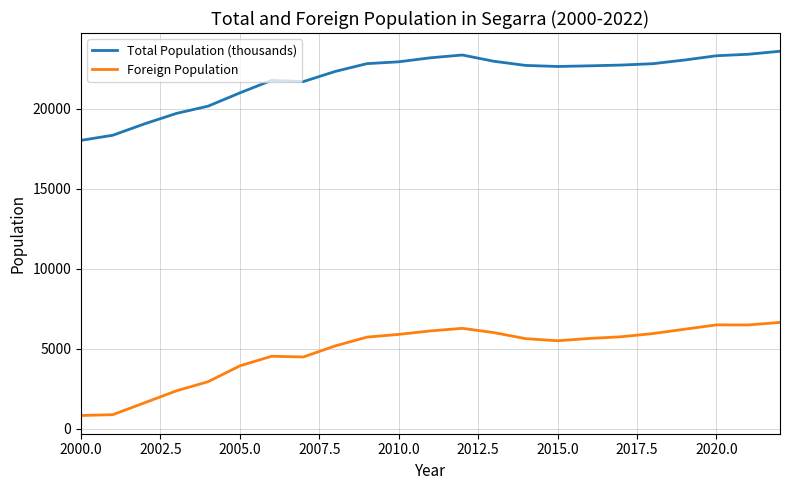

What is the difference between the maximum and minimum values in the Foreign Population series?

5825